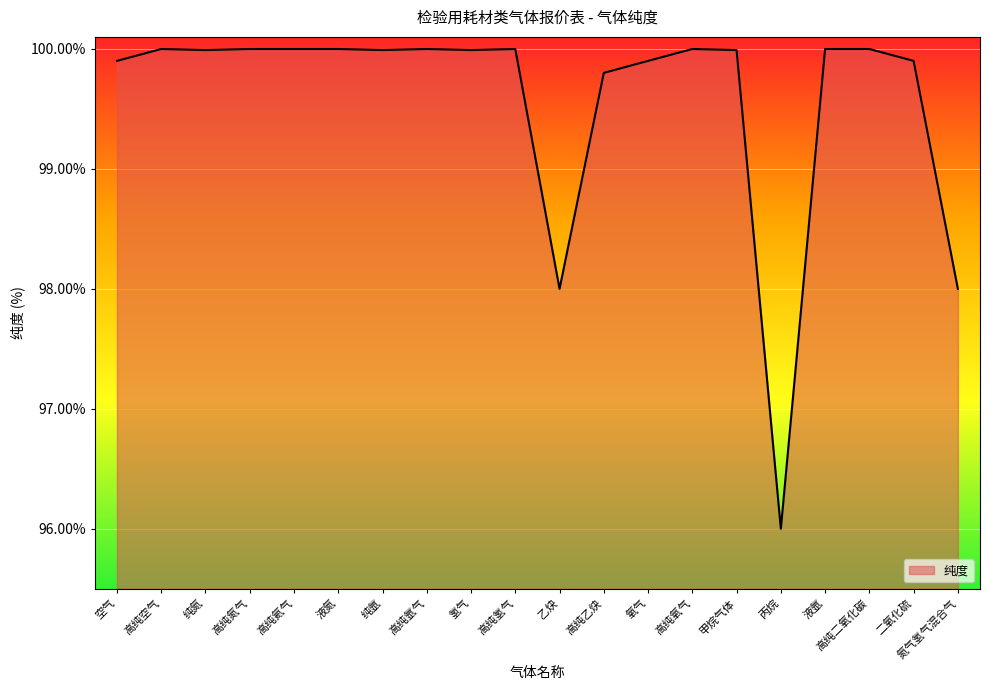

True or false: the data shows 100.0 at 高纯空气.

True